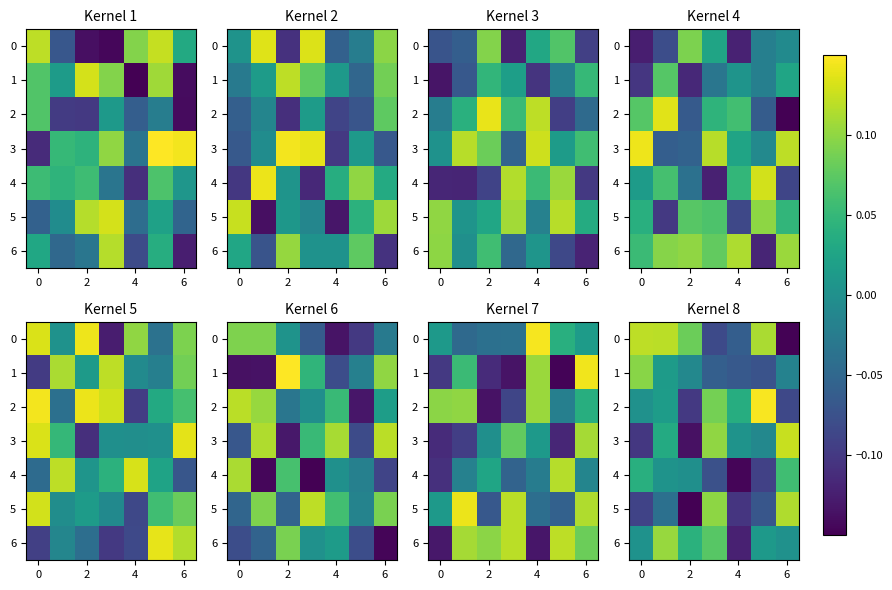

Between 2 and 4, which is larger?

2